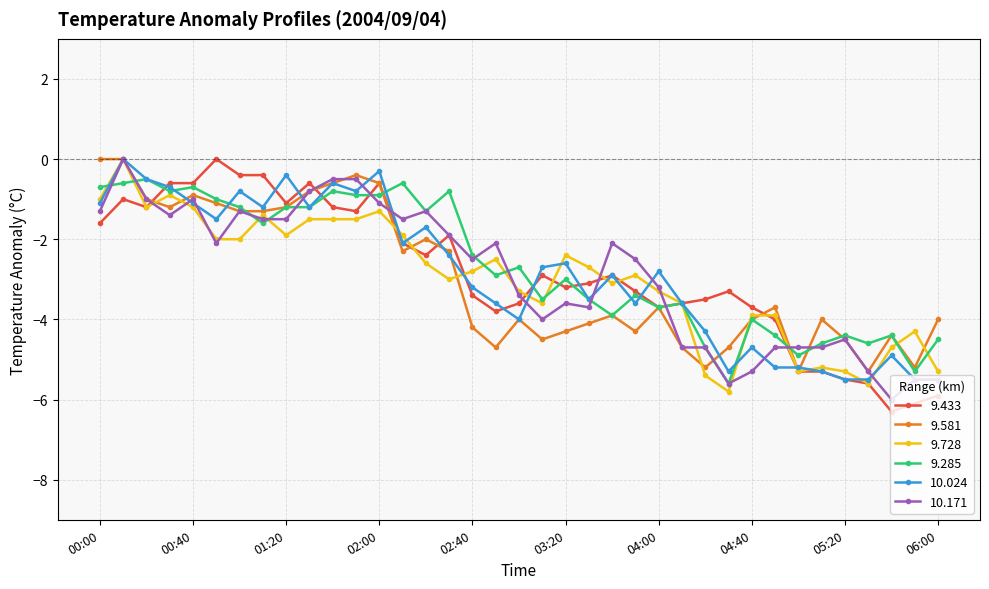

How many distinct data groups are displayed?

6